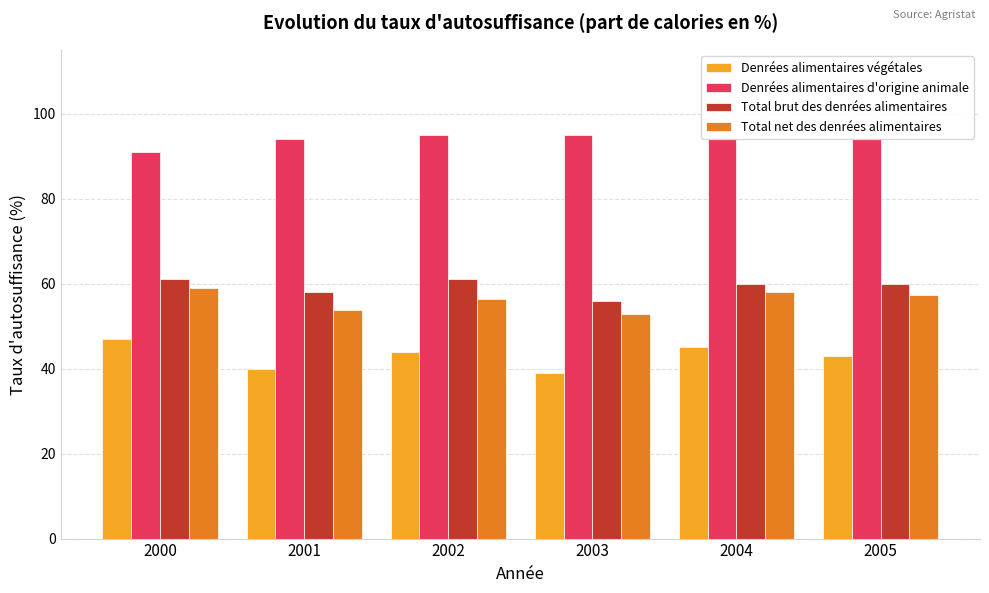

Reading left to right, extract all data points from this chart.

Denrées alimentaires végétales: 2000=47.0	2001=40.0	2002=44.0	2003=39.0	2004=45.0	2005=43.0
Denrées alimentaires d'origine animale: 2000=91.0	2001=94.0	2002=95.0	2003=95.0	2004=94.0	2005=94.0
Total brut des denrées alimentaires: 2000=61.0	2001=58.0	2002=61.0	2003=56.0	2004=60.0	2005=60.0
Total net des denrées alimentaires: 2000=58.9	2001=53.7	2002=56.5	2003=52.7	2004=58.0	2005=57.2